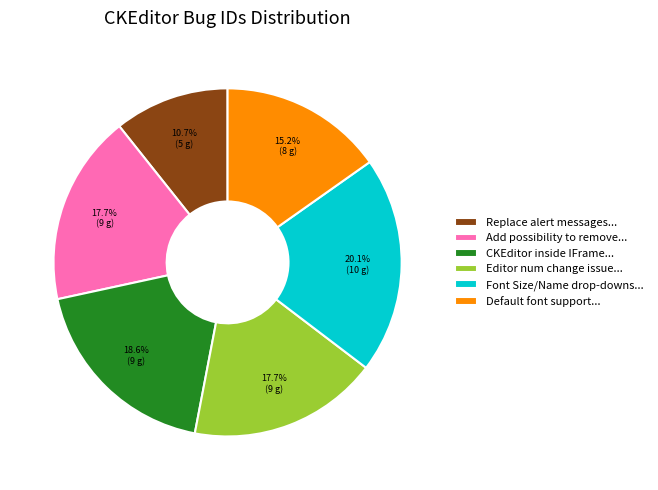

Which slice is the largest?

Font Size/Name drop-downs...